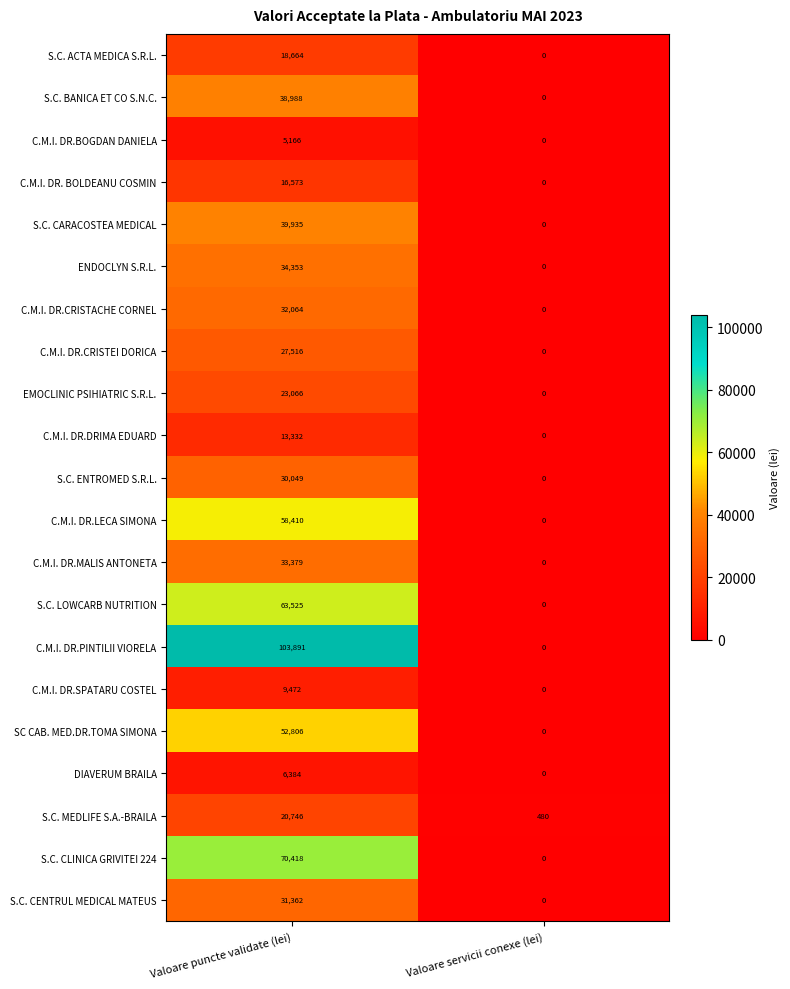

How many distinct data groups are displayed?

21